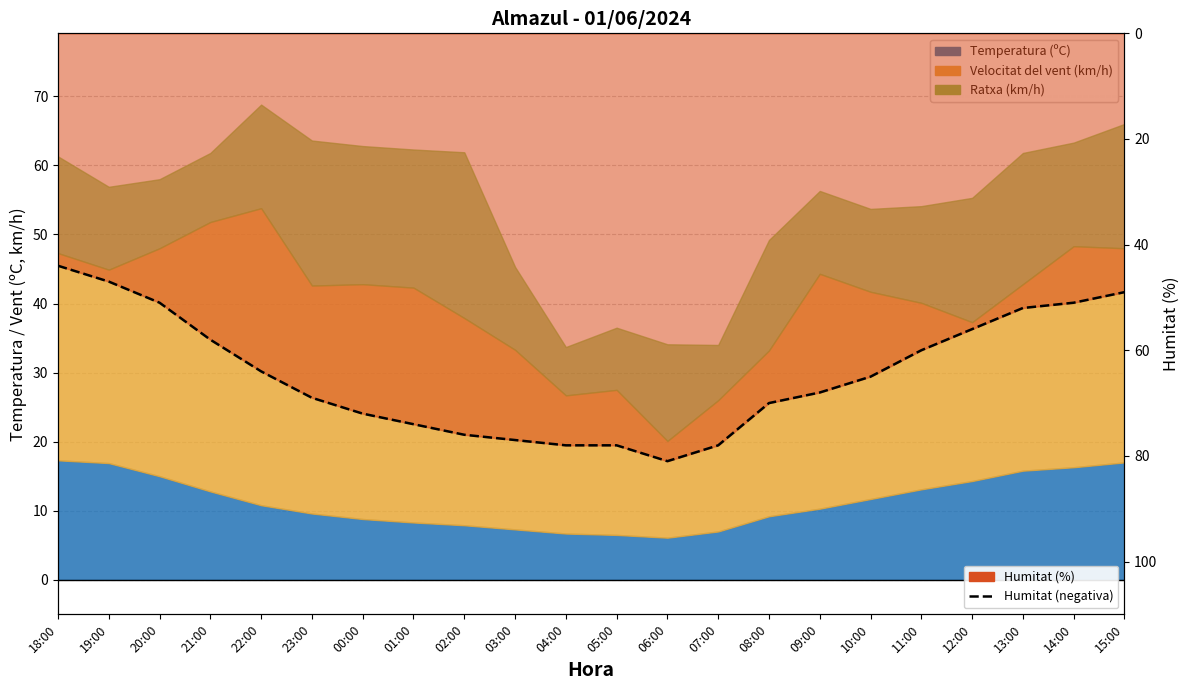

What is the value of the 6th point from the left?

-69